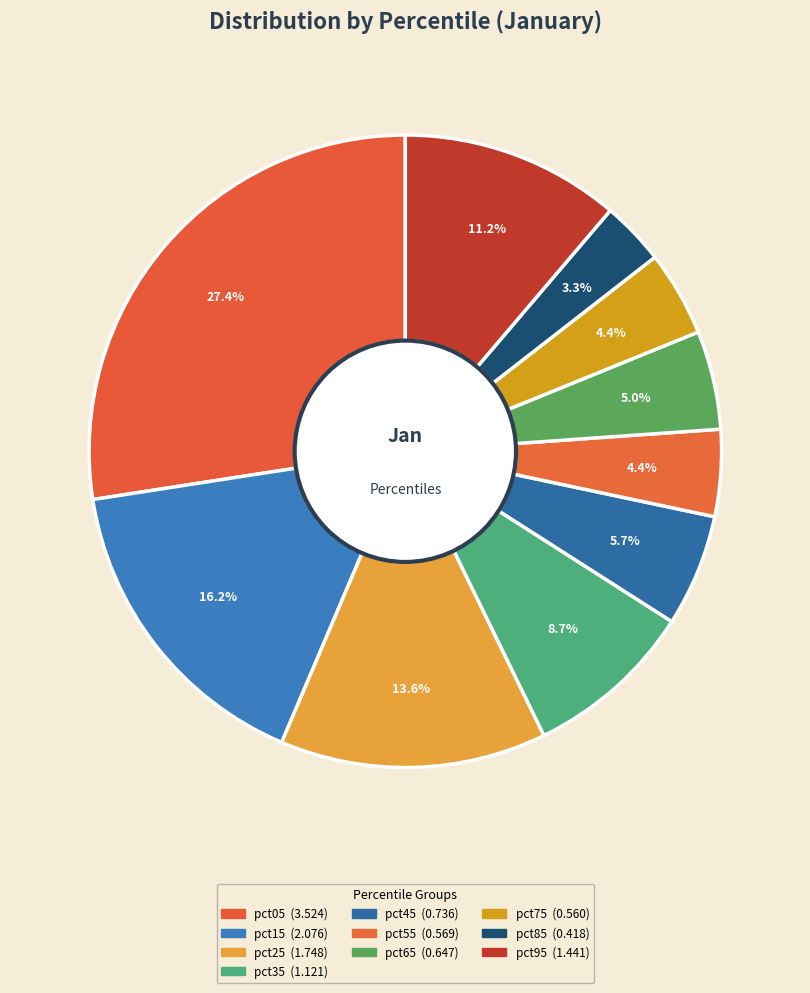

How many slices are in this pie chart?

10